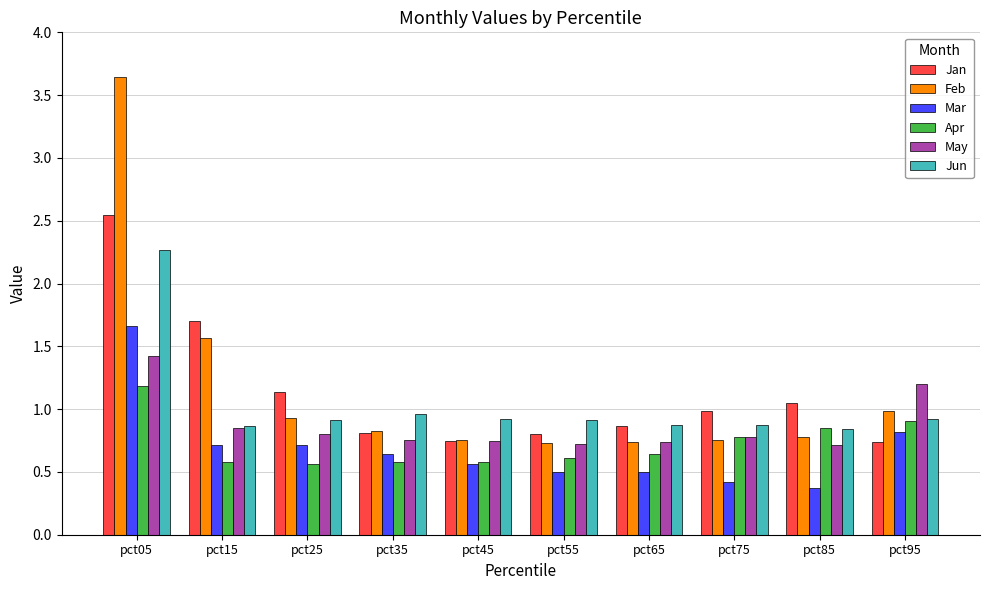

Which series has the largest range (max minus min)?

Feb